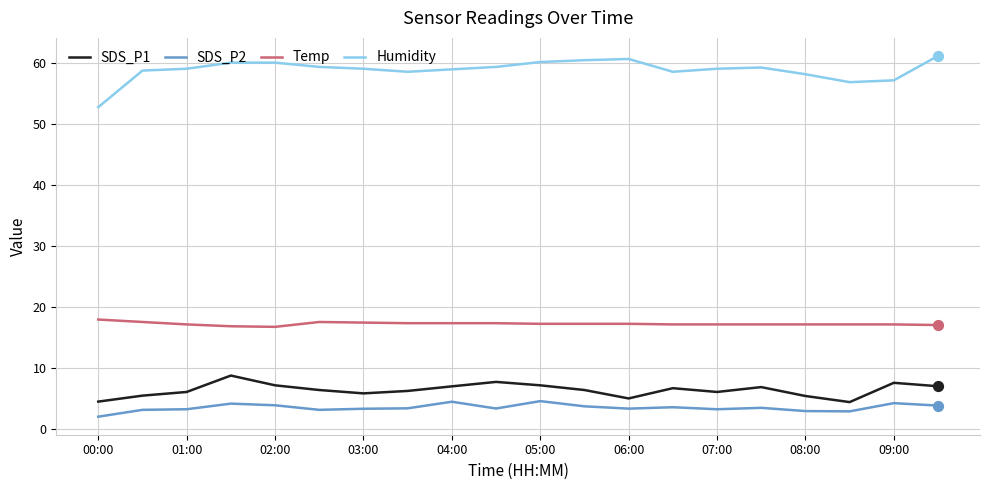

What are all the series names shown in the legend?

SDS_P1, SDS_P2, Temp, Humidity